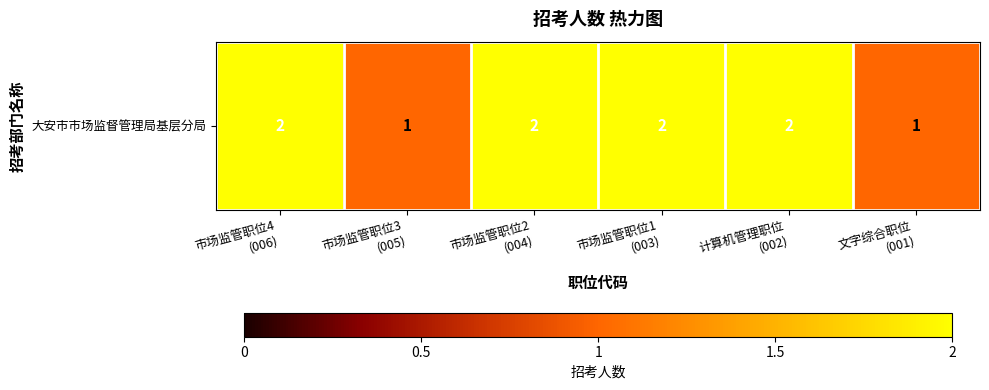

What is the sum of all values?

10